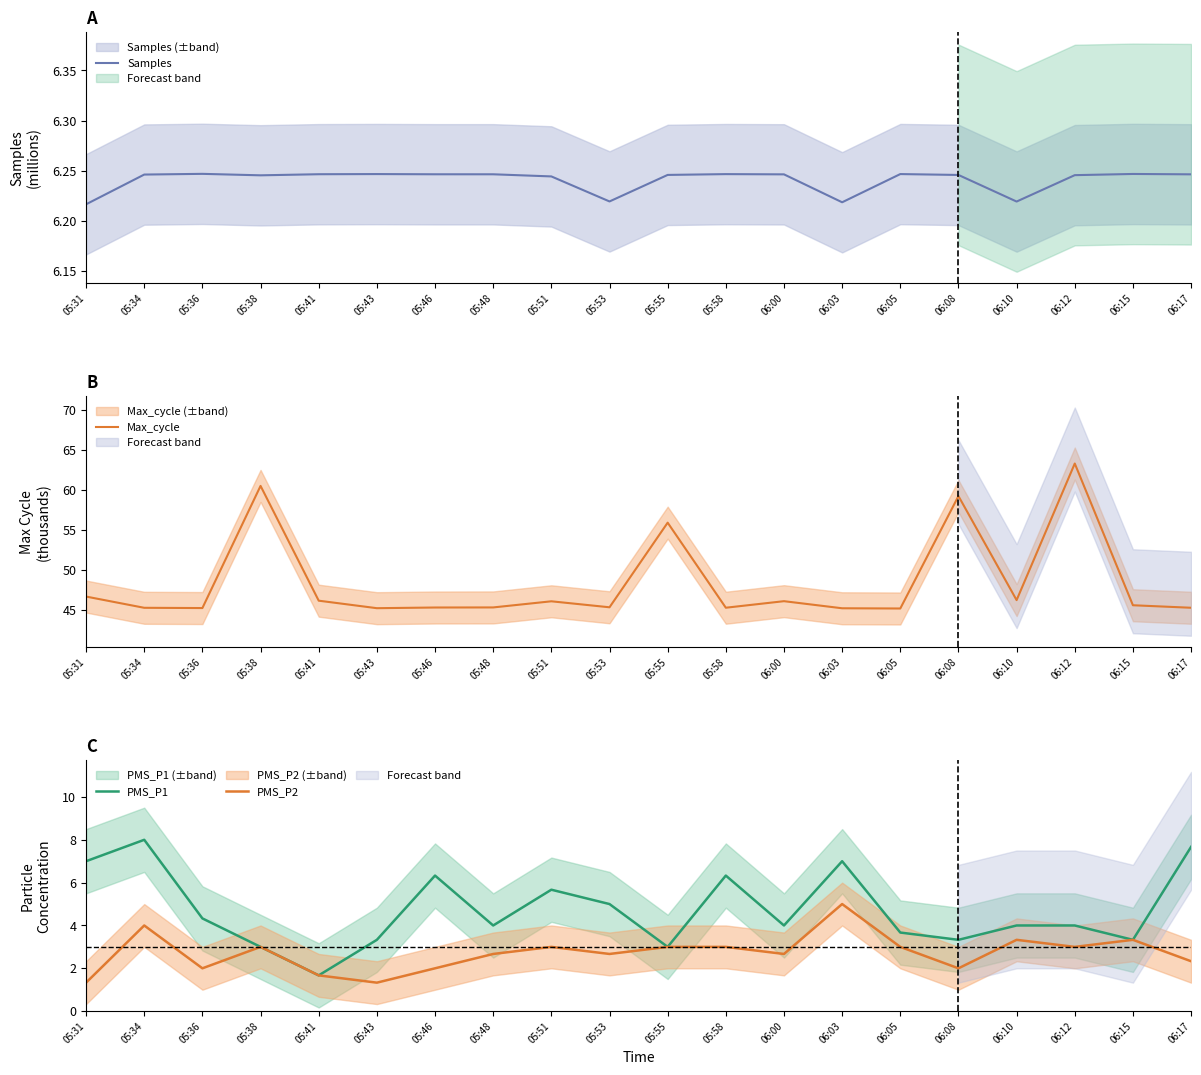

List the labels in order of PMS_P1 value, smallest first.

05:41, 05:38, 05:55, 05:43, 06:08, 06:15, 06:05, 05:48, 06:00, 06:10, 06:12, 05:36, 05:53, 05:51, 05:46, 05:58, 05:31, 06:03, 06:17, 05:34